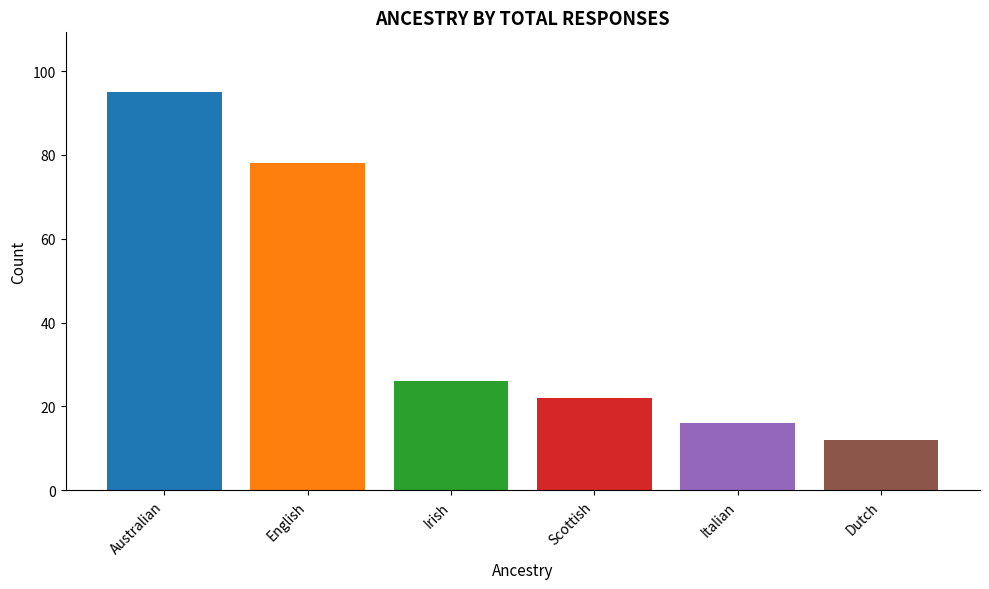

What is the maximum value shown in the chart?

95